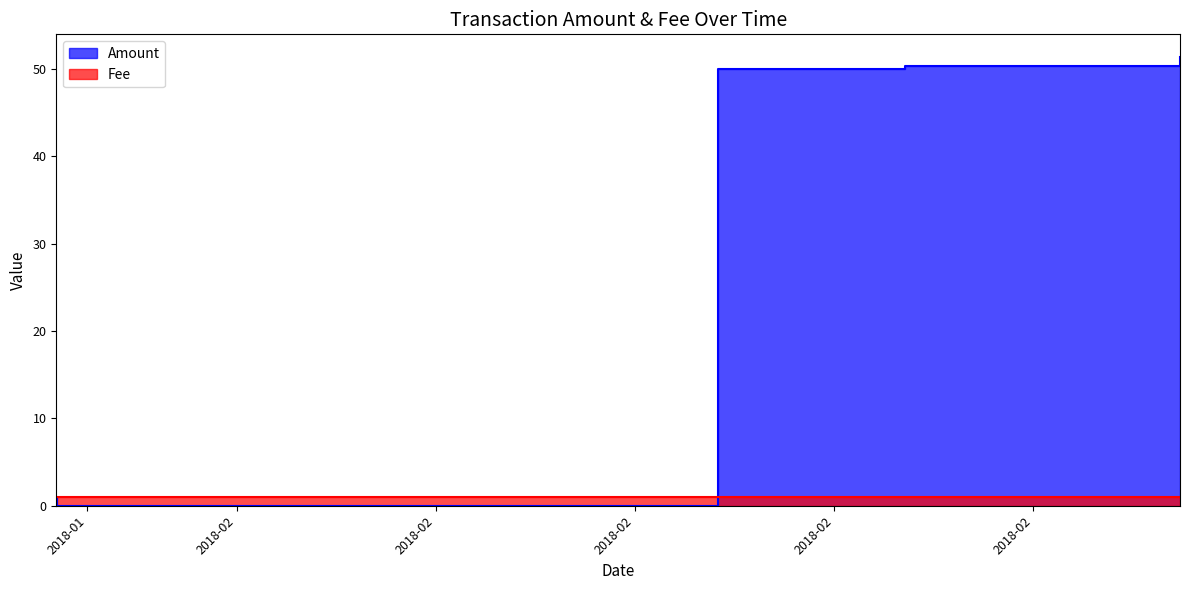

Rank the categories by value from lowest to highest.

2018-01-28 09:11:25, 2018-01-28 09:03:30, 2018-02-10 15:57:28, 2018-02-14 10:26:39, 2018-02-19 22:48:39